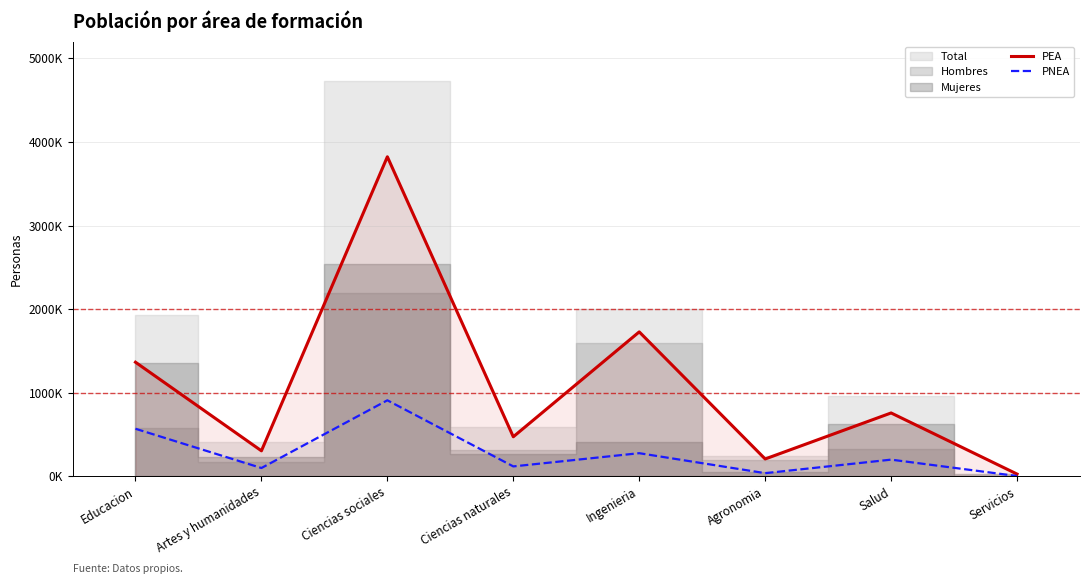

The PNEA series shows 2273 at Servicios. True or false?

False